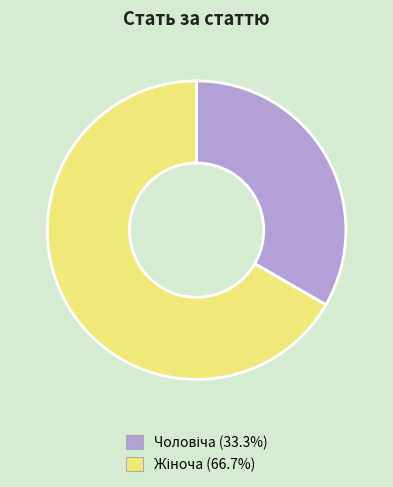

Does any single category account for the majority?

Yes